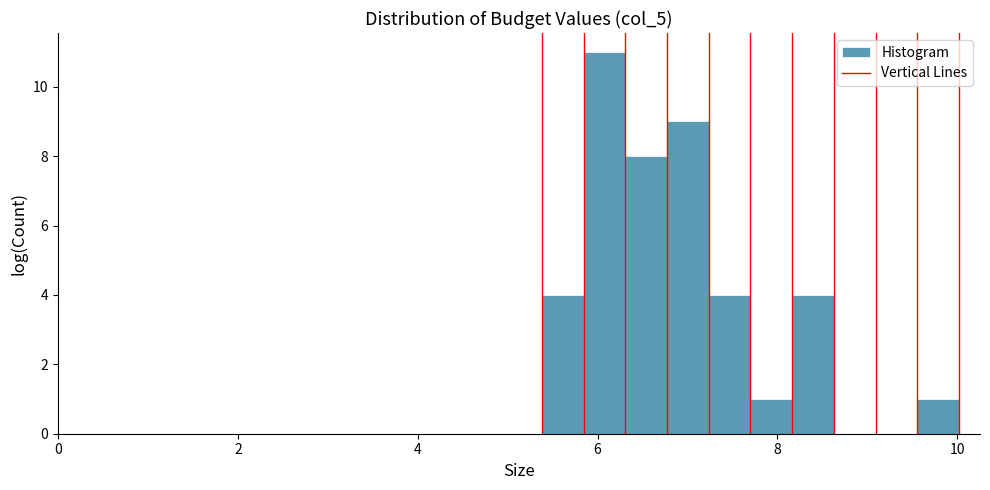

Around what value on the x-axis is the tallest bar? Give the approximate position of its centre, as read against the axis.

6.0